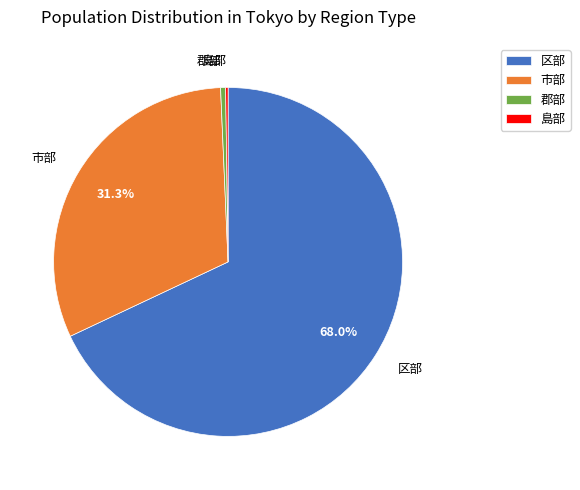

Is 区部 the majority of the pie?

Yes